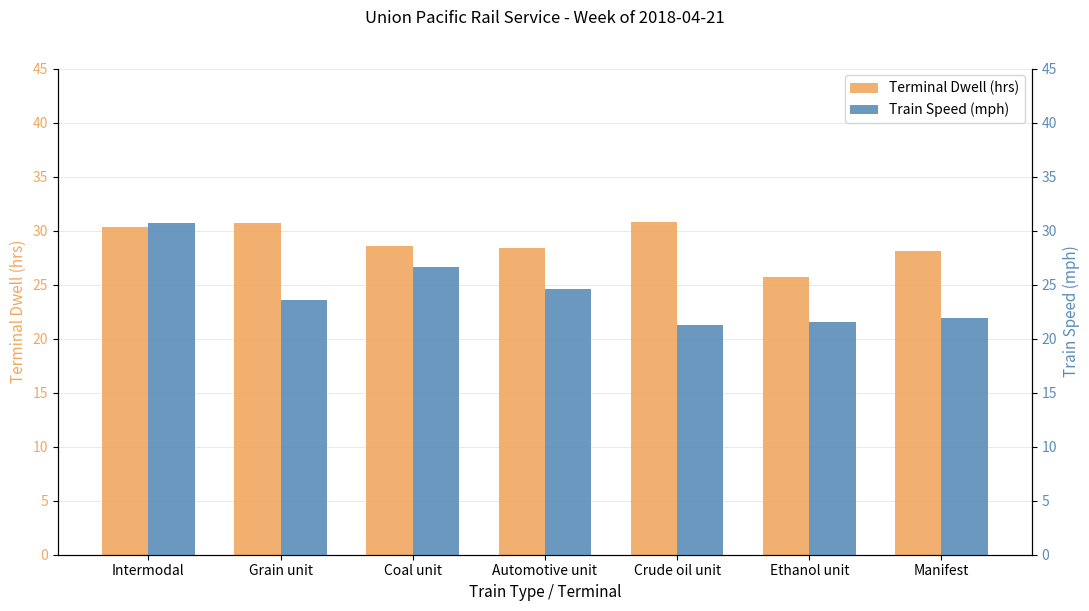

What is the difference between the maximum and minimum values in the Train Speed (mph) series?

9.4